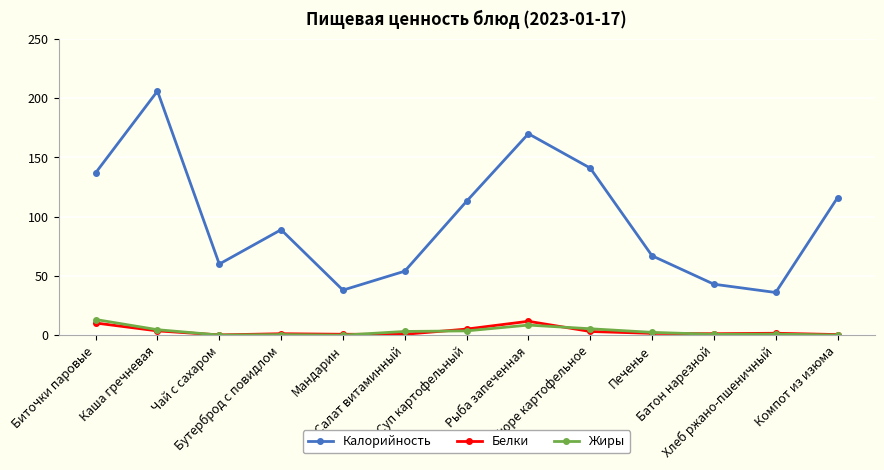

True or false: Белки and Калорийность intersect in this chart.

False